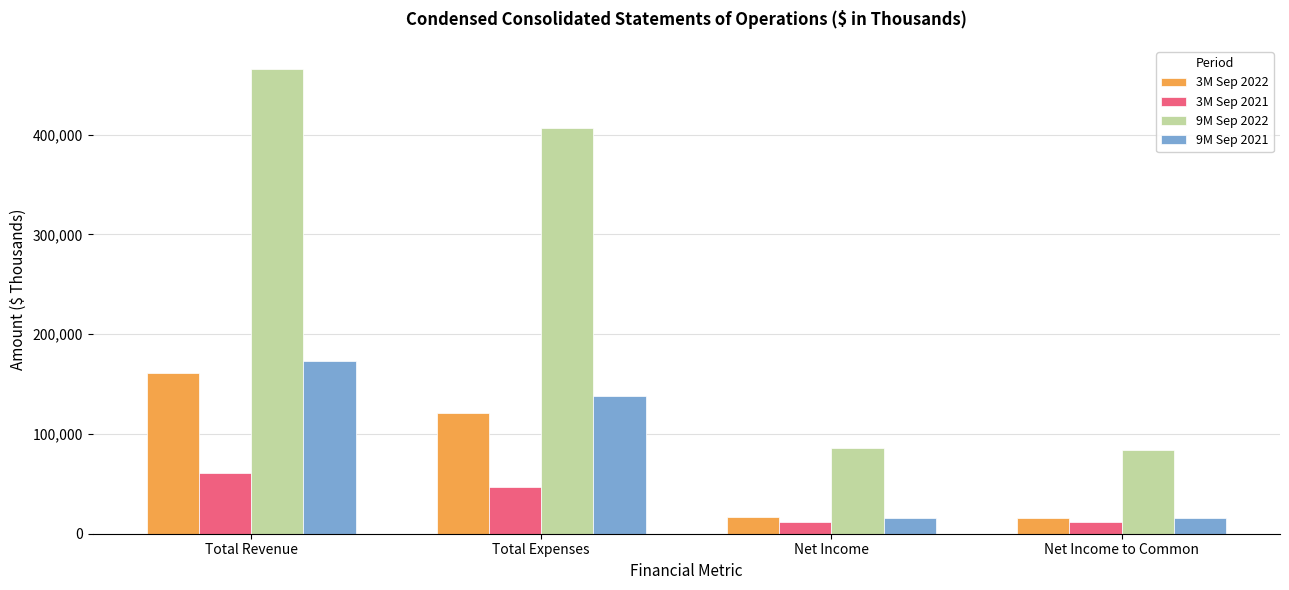

What is the label of the 1st bar from the left?

Total Revenue